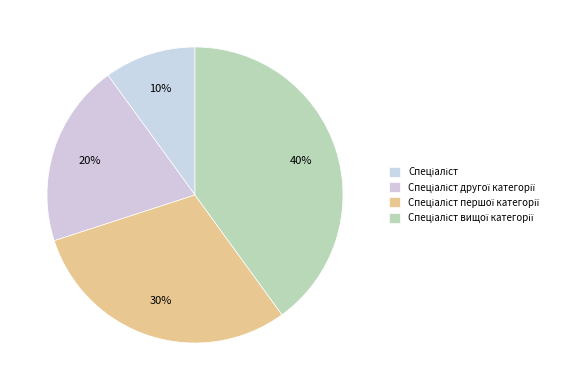

To the nearest percent, what percentage of the pie is Спеціаліст вищої категорії?

40%